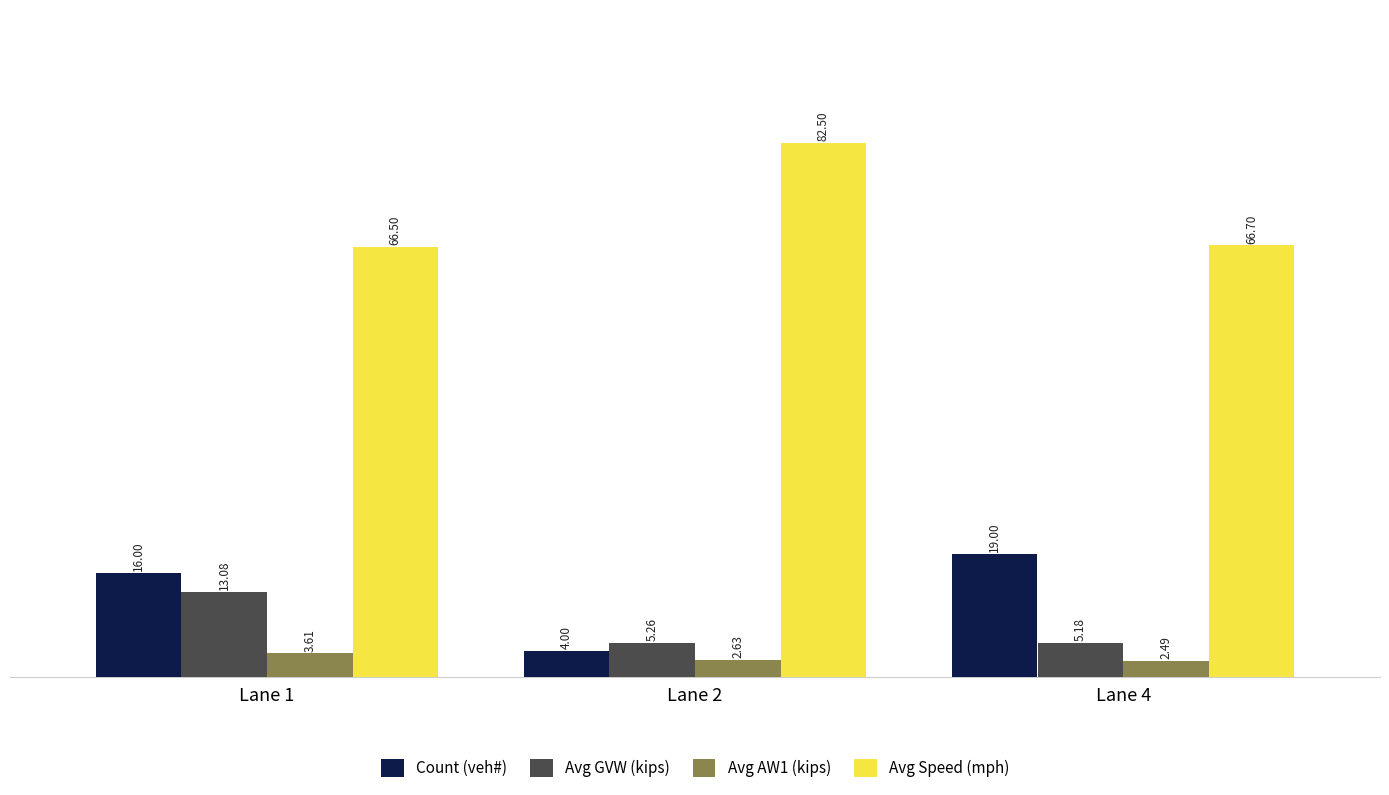

What is the difference between the Avg AW1 (kips) values at Lane 1 and Lane 2?

1.0